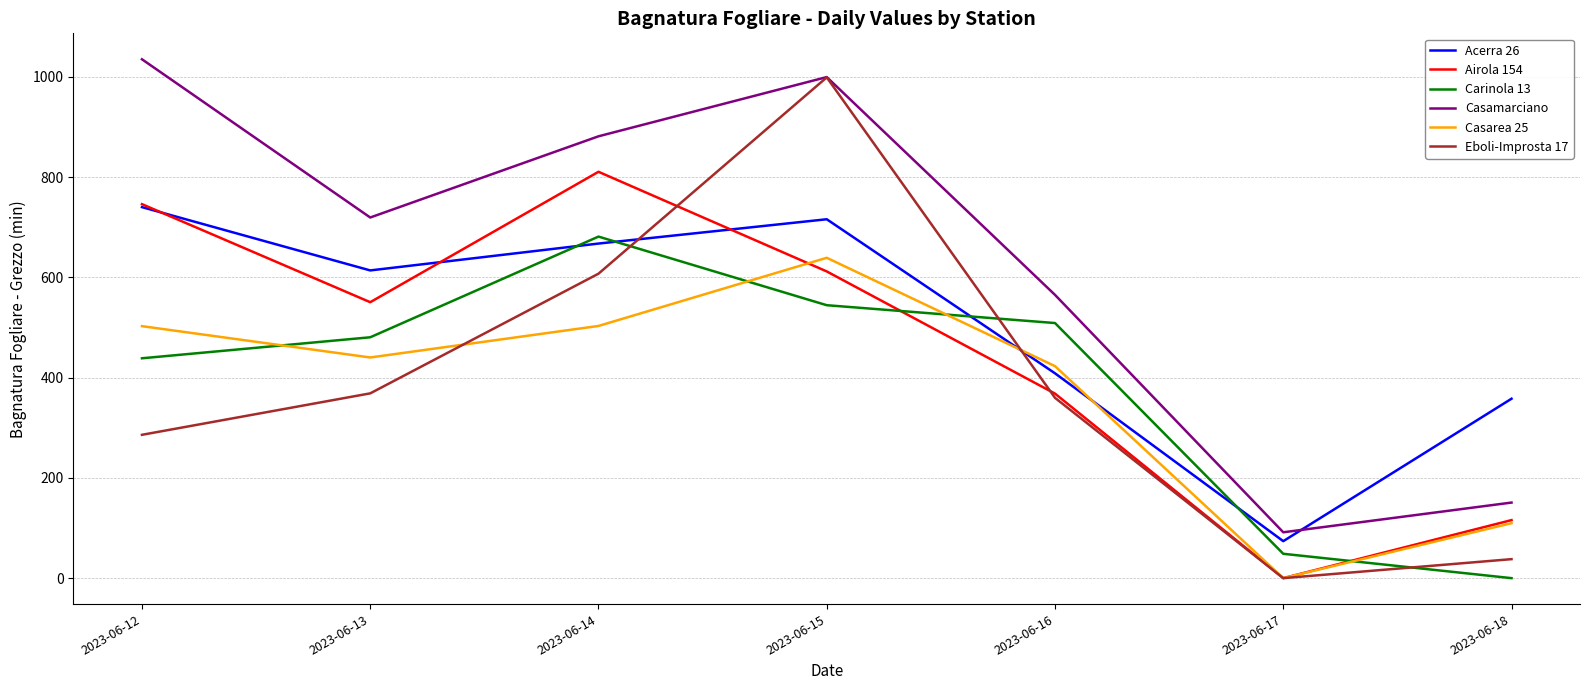

Where is the first local maximum for Acerra 26?

2023-06-15